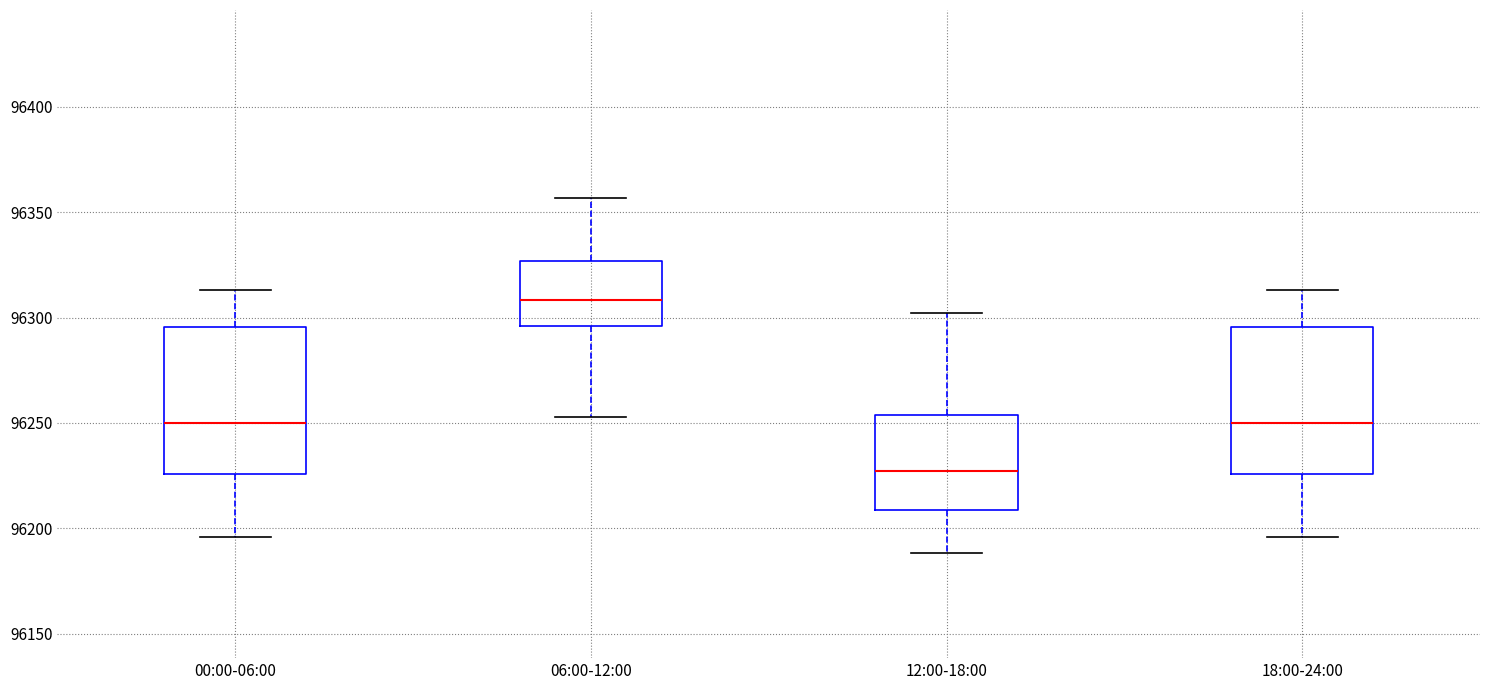

Which box has the highest median line?

06:00-12:00